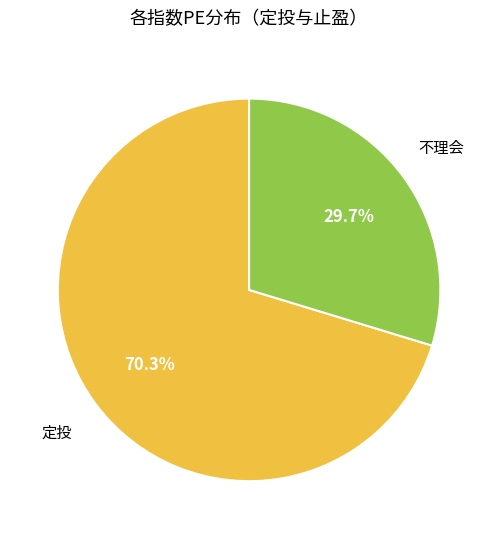

Is there a majority slice in this chart?

Yes